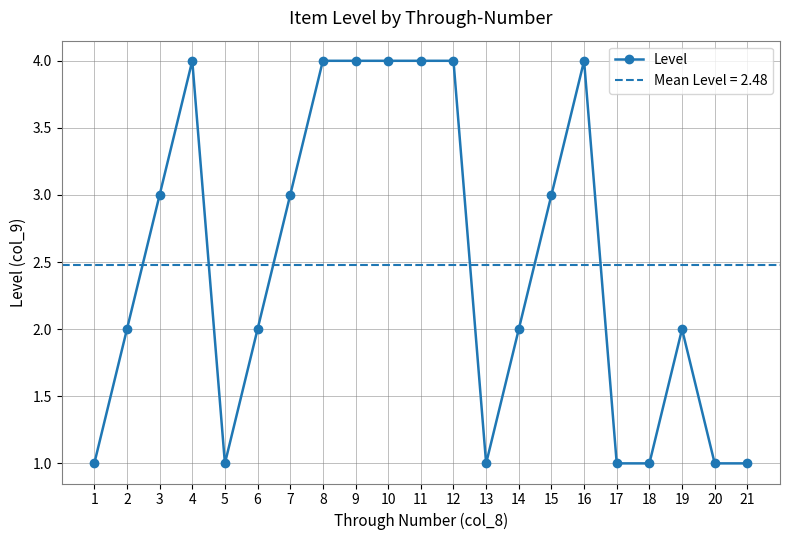

At which label is the value closest to 2?

2